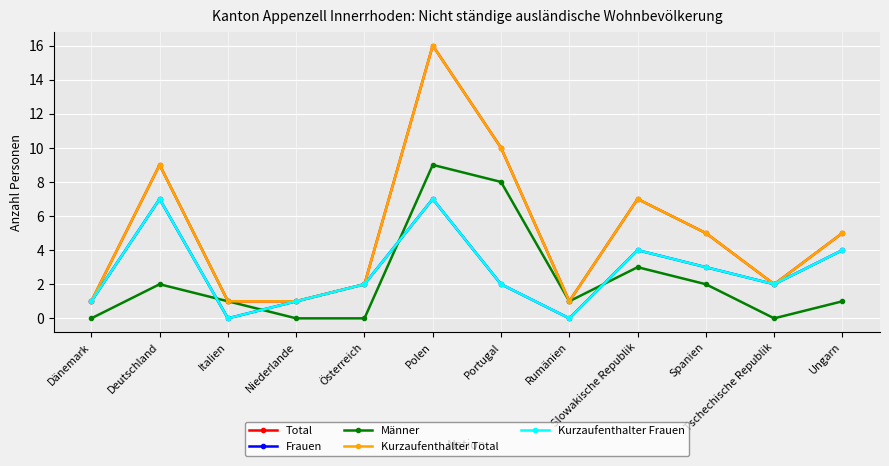

Does the chart have visible grid lines?

Yes